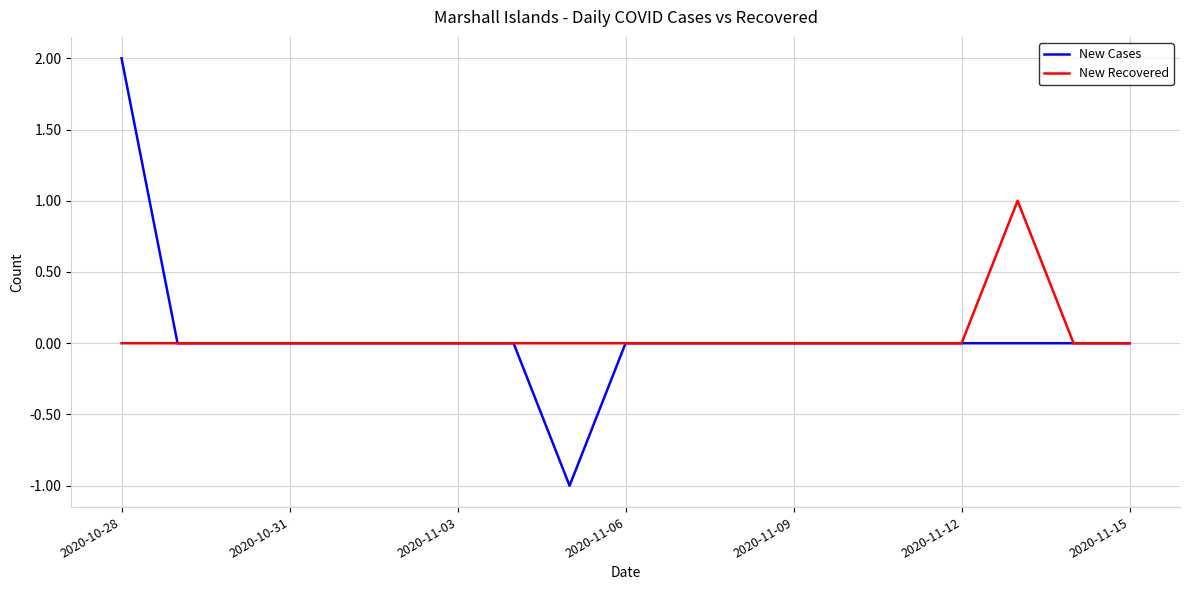

Rank the series by their maximum value, from lowest to highest.

New Recovered, New Cases